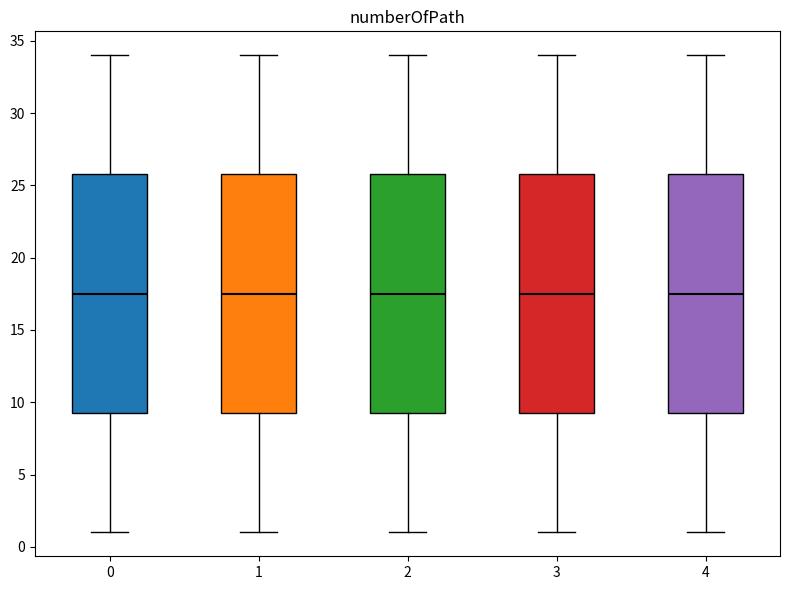

Where is the upper edge of the box at x = 3 on the y-axis? The values are not printed on the chart, so give them approximately, as read against the axis.

26.0